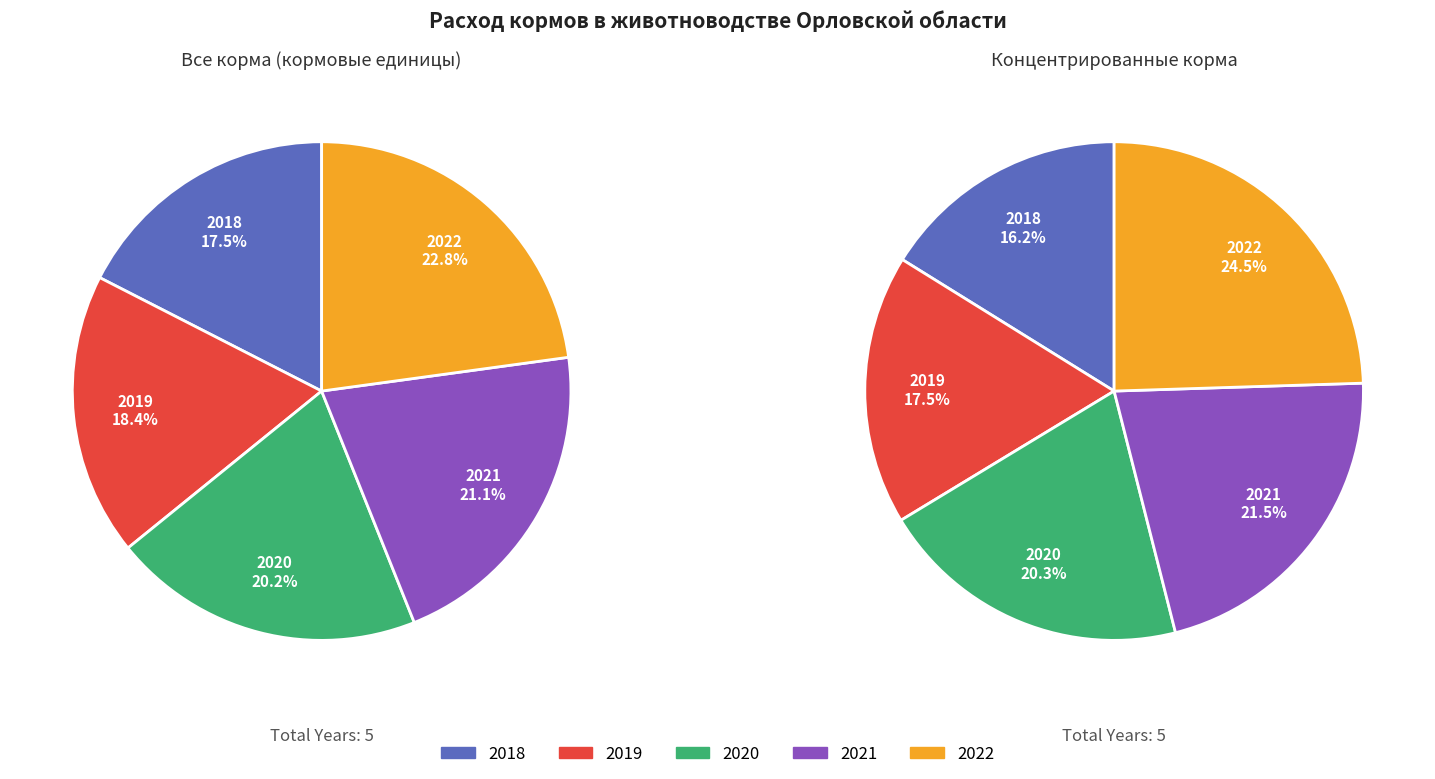

Does 1 represent more than half of the total?

No